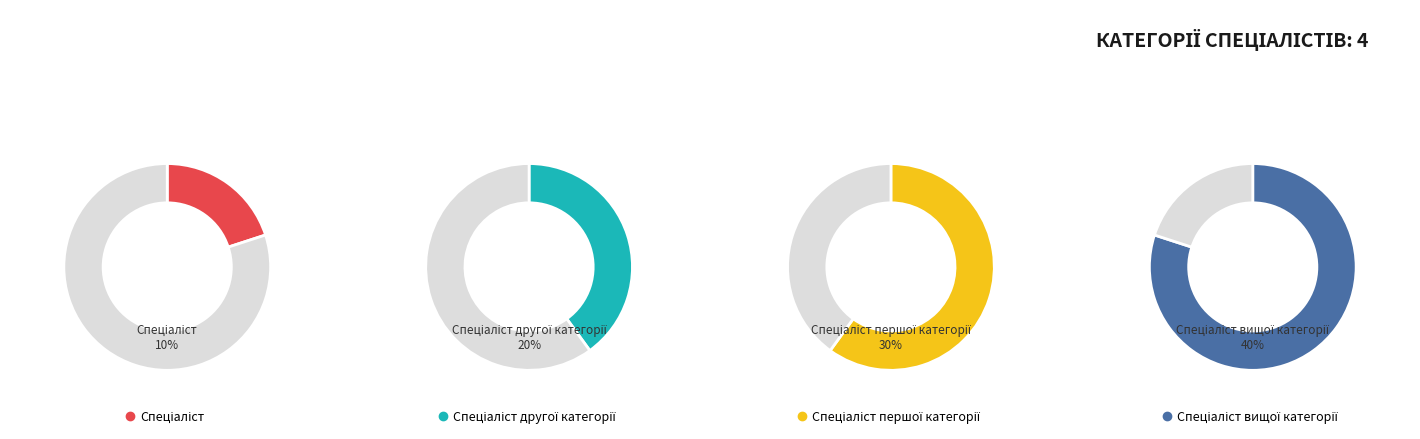

How many segments does this pie chart have?

4